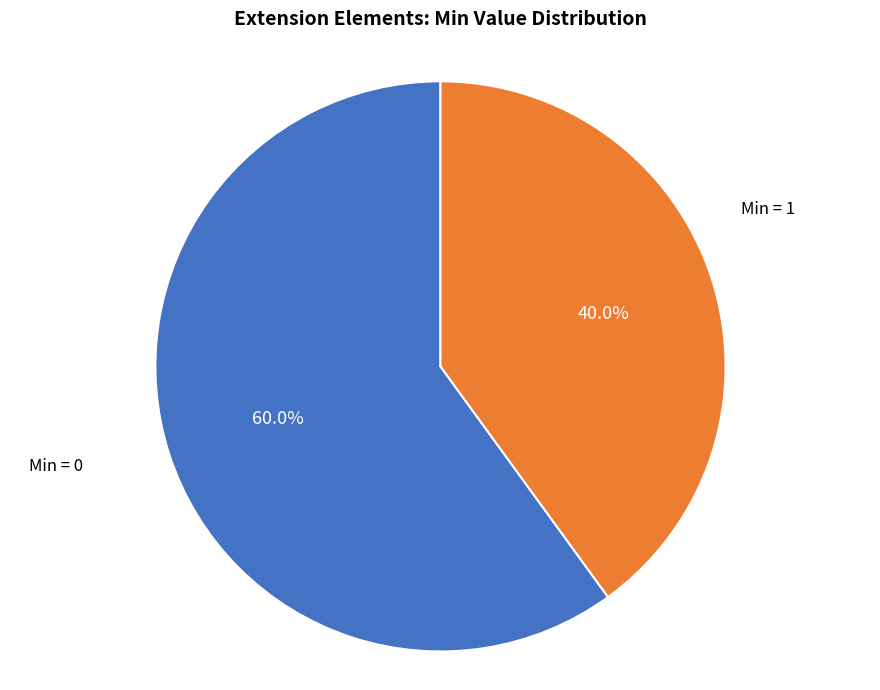

How much of the chart is everything except Min = 0?

40.0%